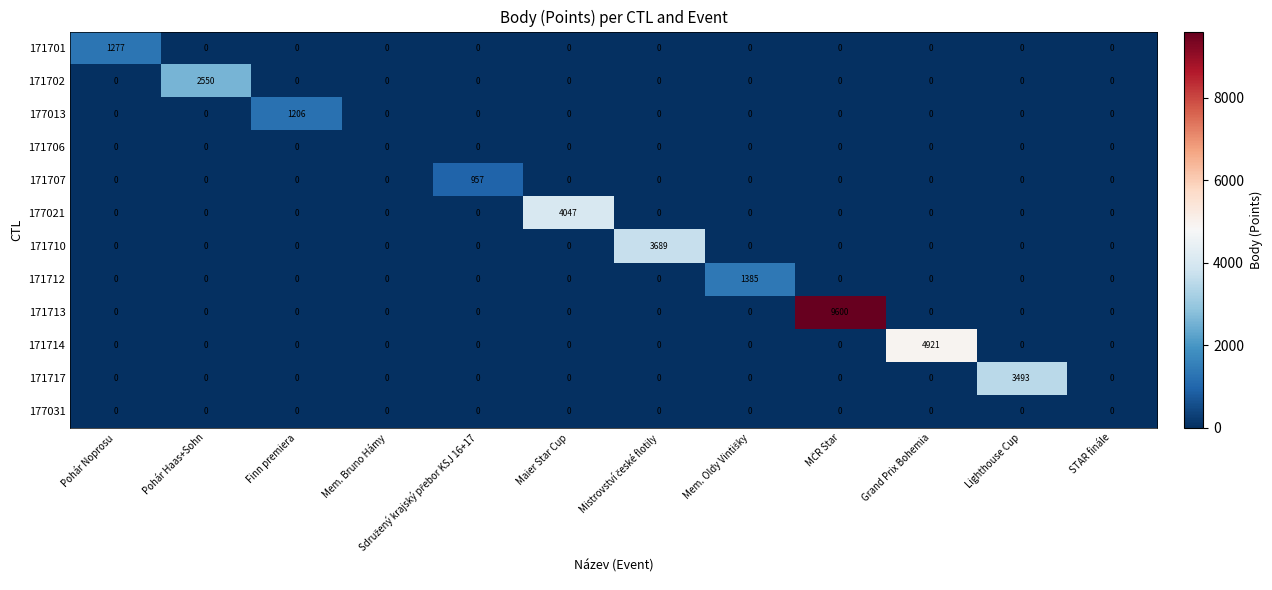

What is the greatest value displayed?

9600